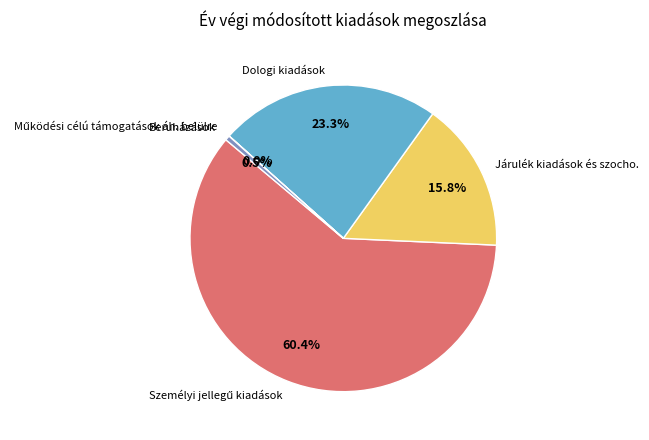

Is there a majority slice in this chart?

Yes